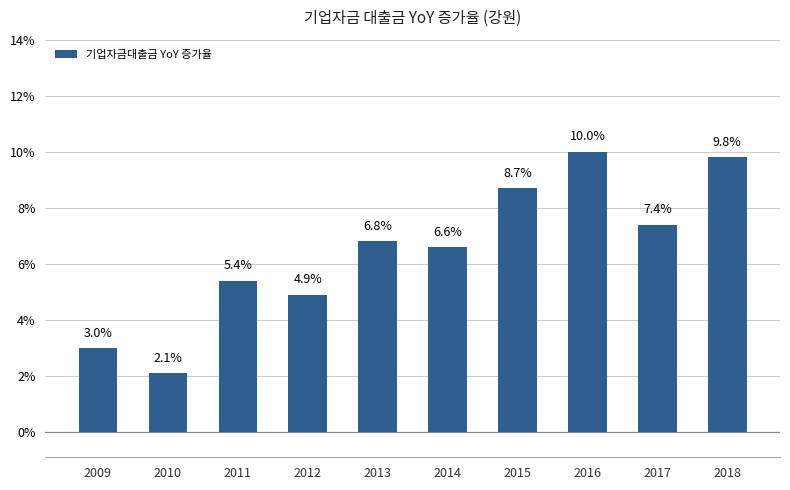

Reading left to right, what are all the values shown in this chart?

2009=3.0	2010=2.1	2011=5.4	2012=4.9	2013=6.8	2014=6.6	2015=8.7	2016=10.0	2017=7.4	2018=9.8